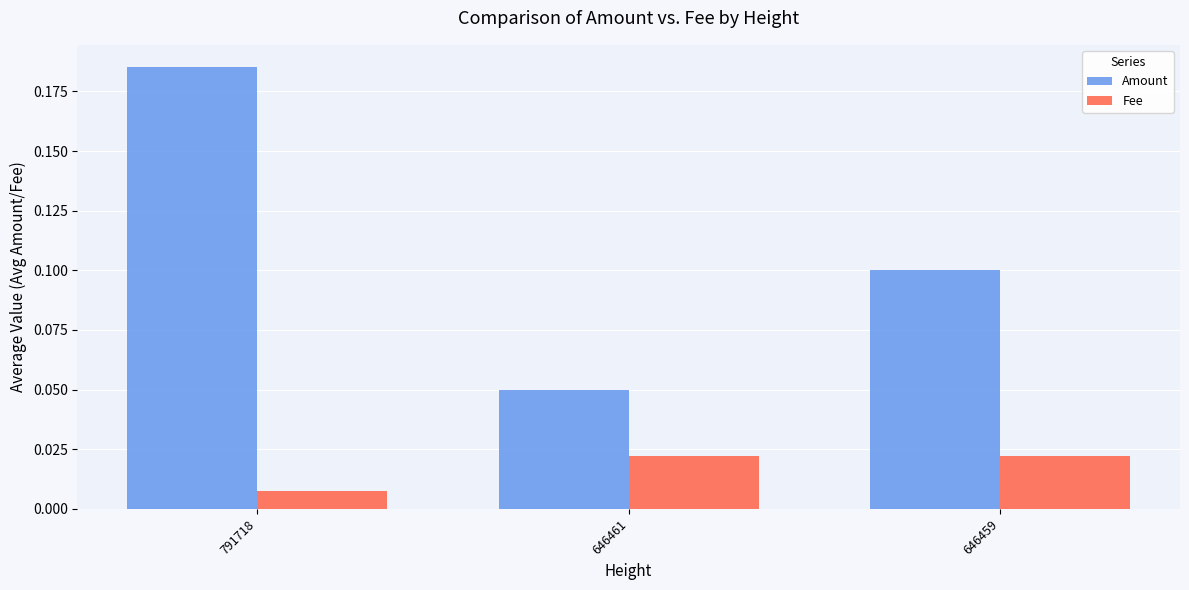

Between 646461 and 646459, which series saw the biggest shift?

Amount